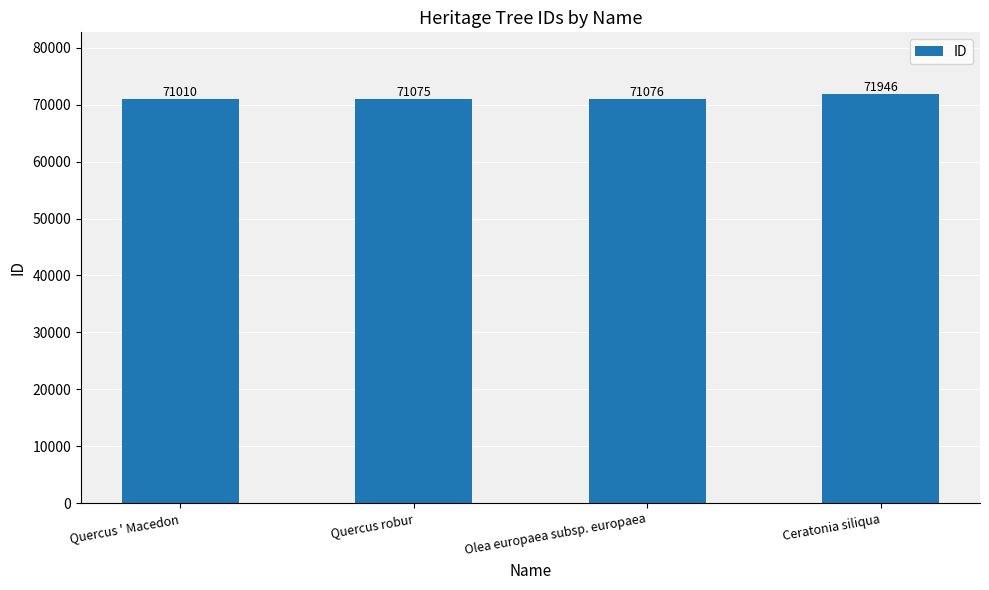

Read the value at Quercus robur.

71075